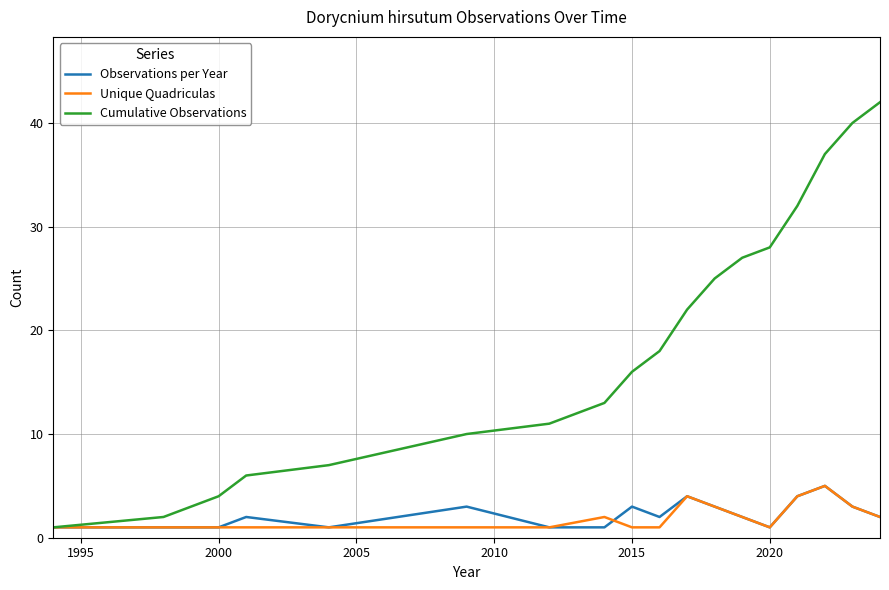

Which series has the largest total across all categories?

Cumulative Observations